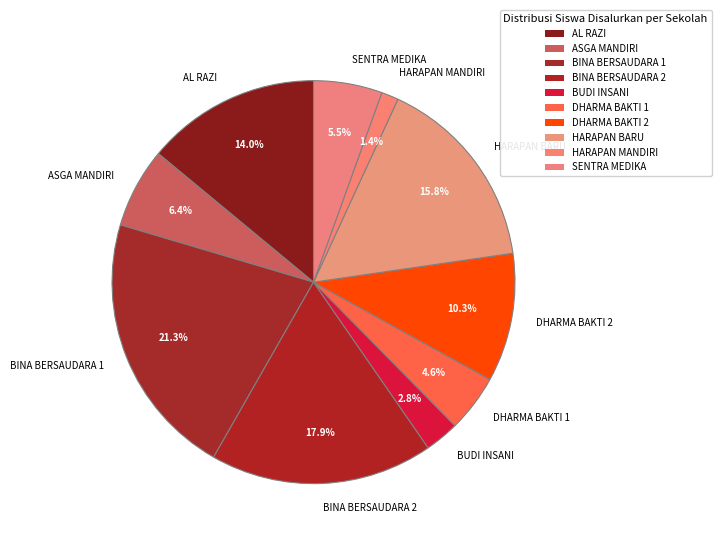

Which slice is the smallest?

HARAPAN MANDIRI